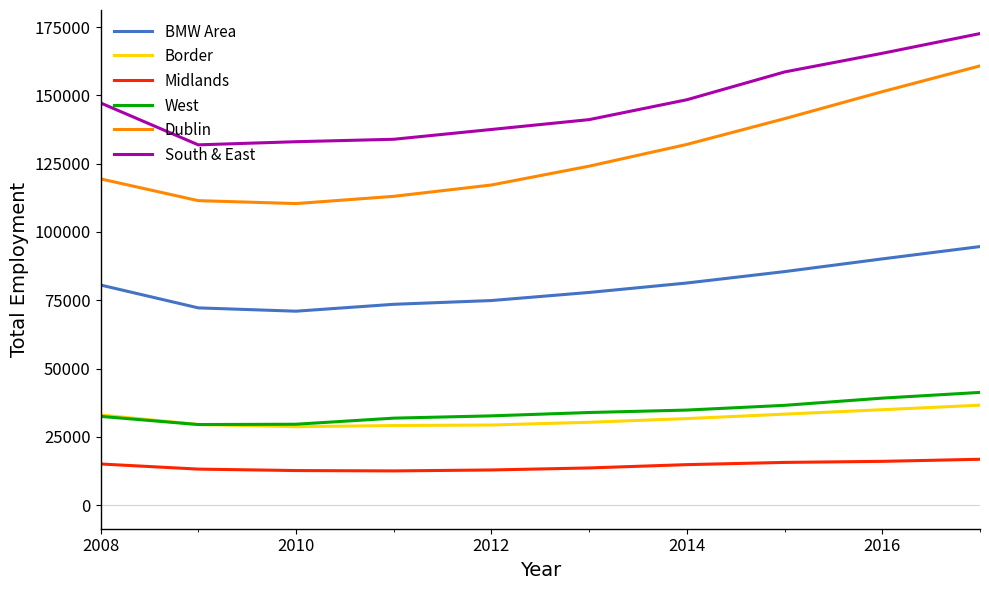

Rank the series by their maximum value, from highest to lowest.

South & East, Dublin, BMW Area, West, Border, Midlands